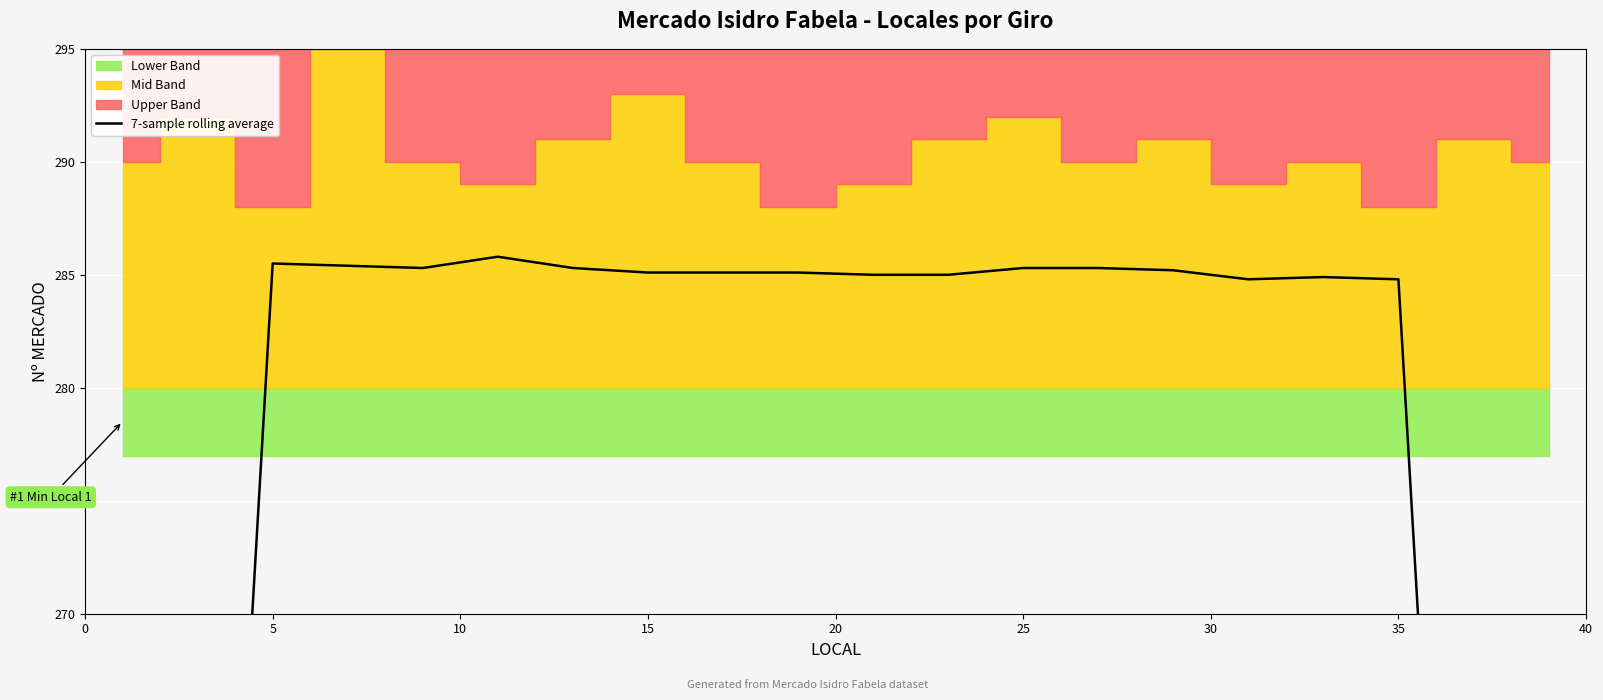

What is the value of the 9th point from the left?

285.1